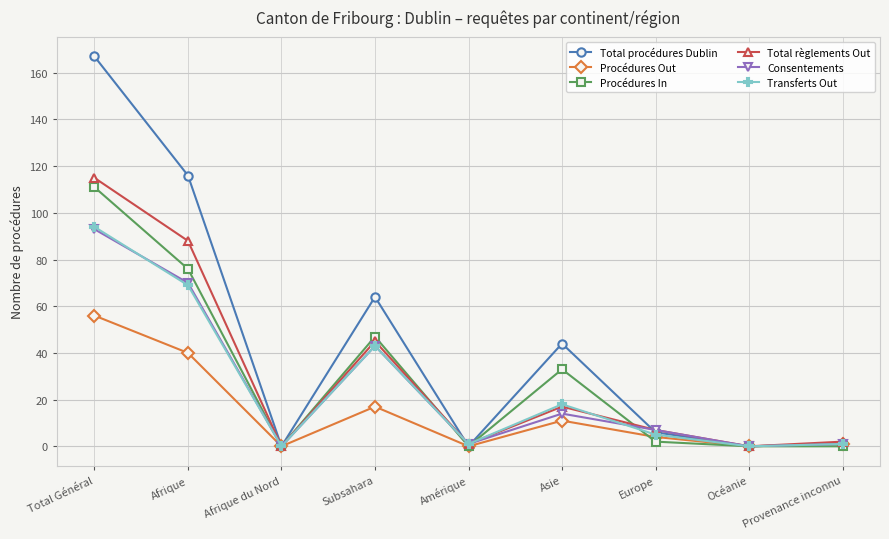

Which series has the widest spread of values?

Total procédures Dublin